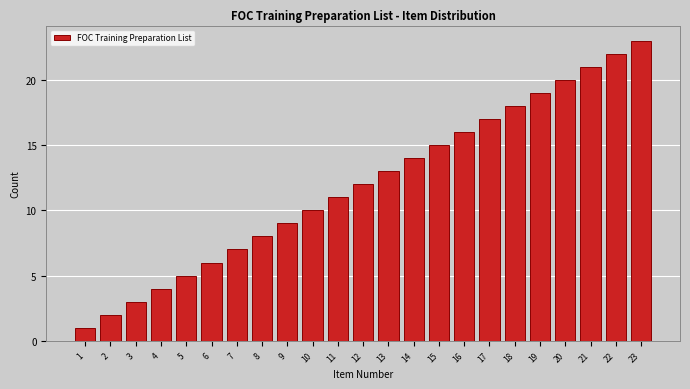

Rank the categories by value from highest to lowest.

23, 22, 21, 20, 19, 18, 17, 16, 15, 14, 13, 12, 11, 10, 9, 8, 7, 6, 5, 4, 3, 2, 1